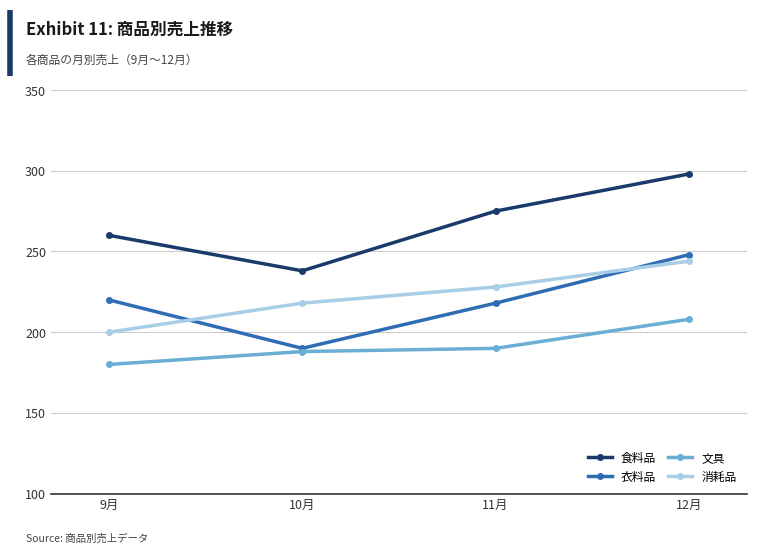

Which series has the largest total across all categories?

食料品